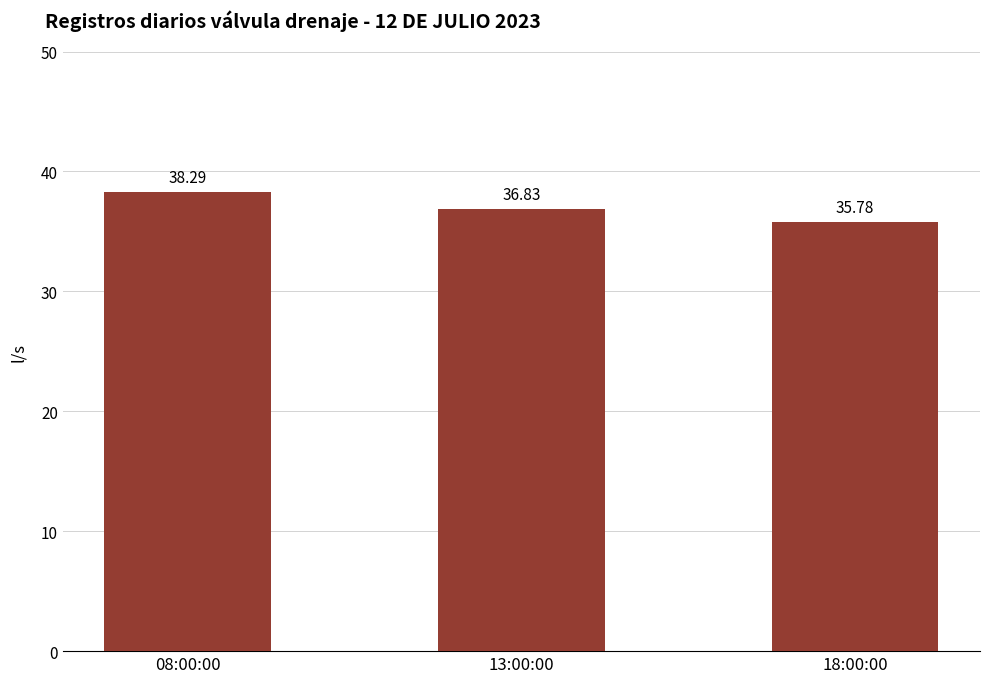

At which label is the value closest to 37?

13:00:00